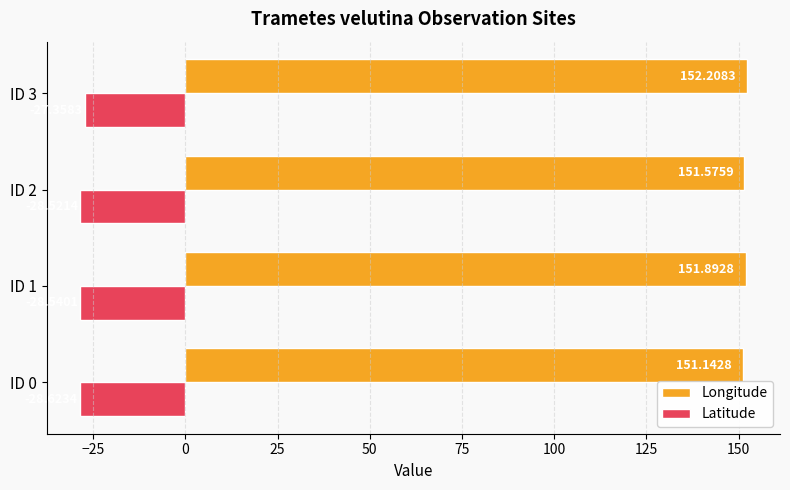

Which series has the largest total across all categories?

Longitude